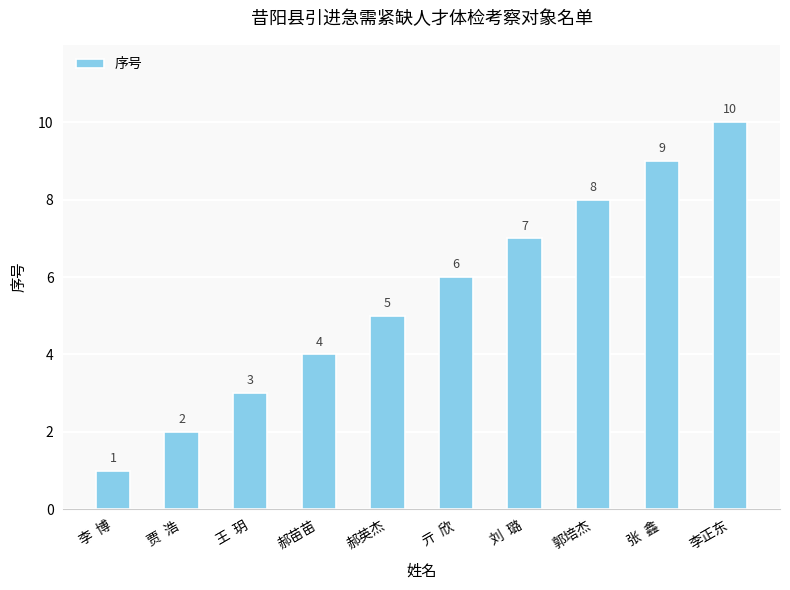

Reading left to right, list all the values displayed in this chart.

1	2	3	4	5	6	7	8	9	10